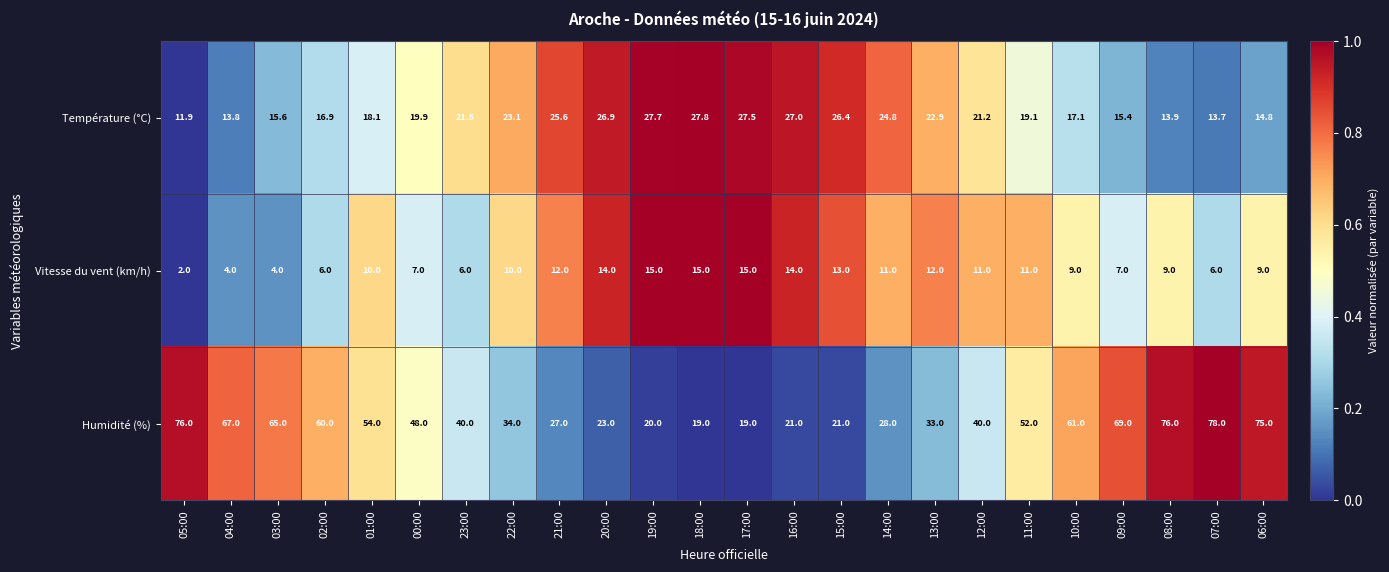

Which series changed the most between 16:00 and 10:00?

Humidité (%)